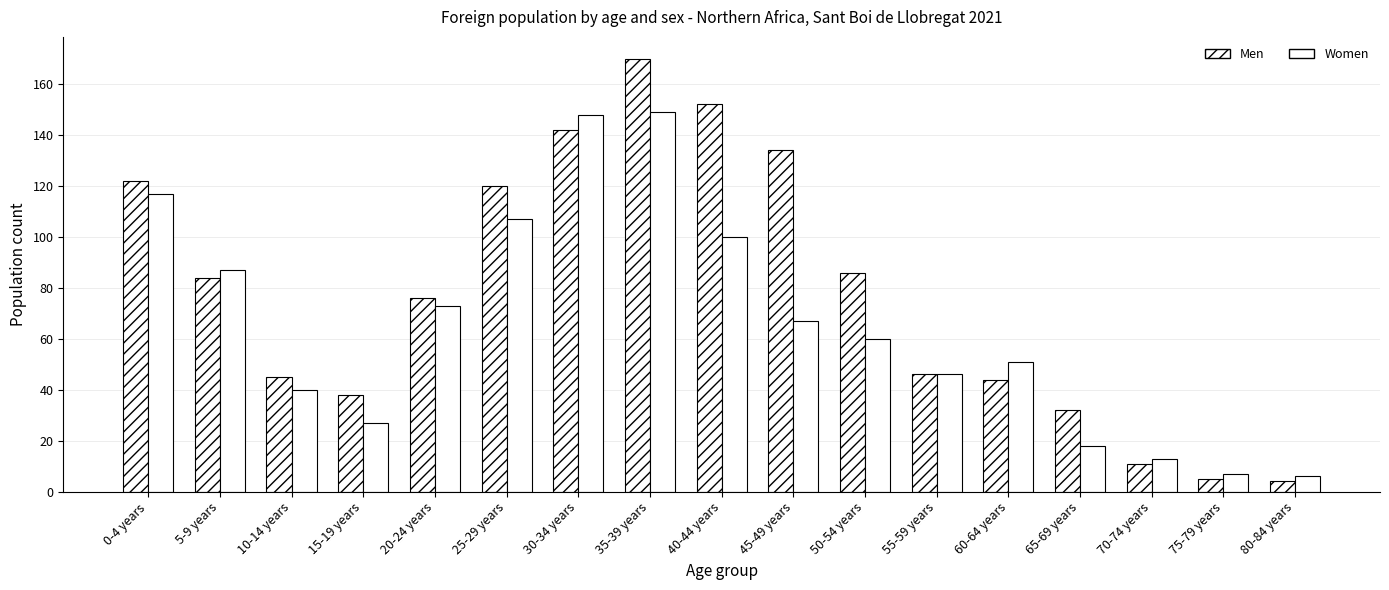

List the series in order of their overall mean, lowest first.

Women, Men